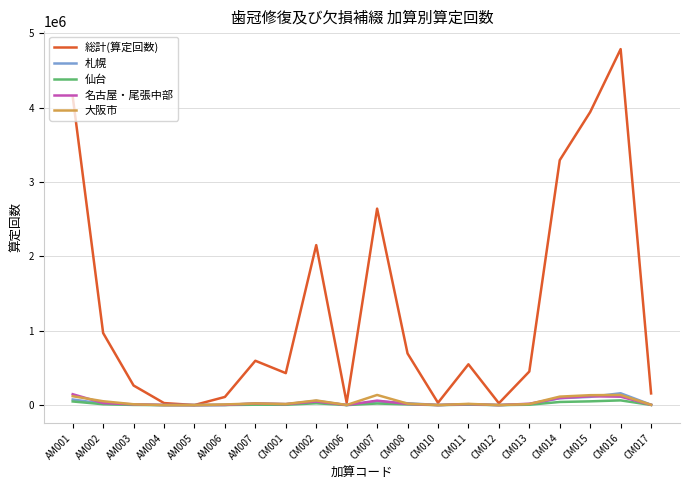

What is the maximum value shown in the chart?

4785182